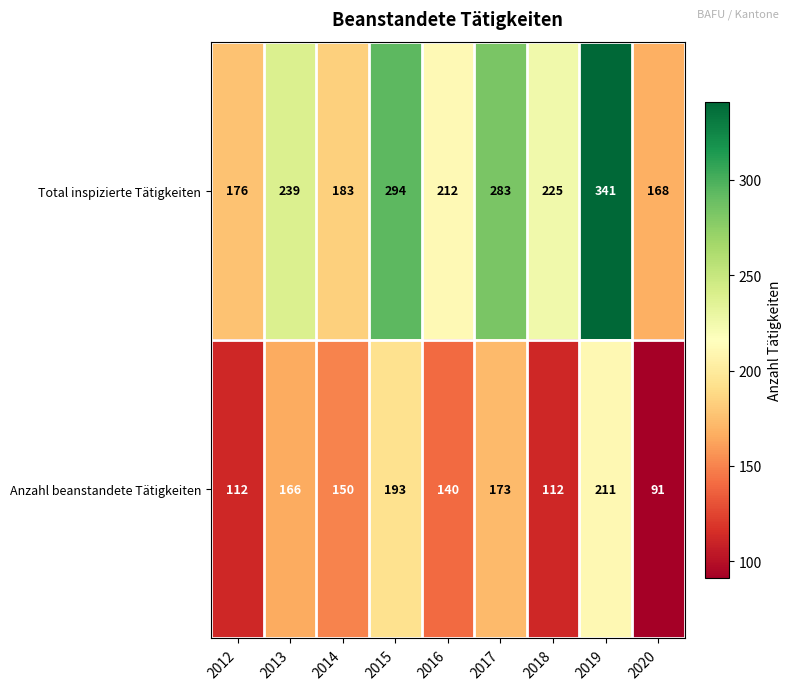

Which series changed the most between 2012 and 2015?

Total inspizierte Tätigkeiten